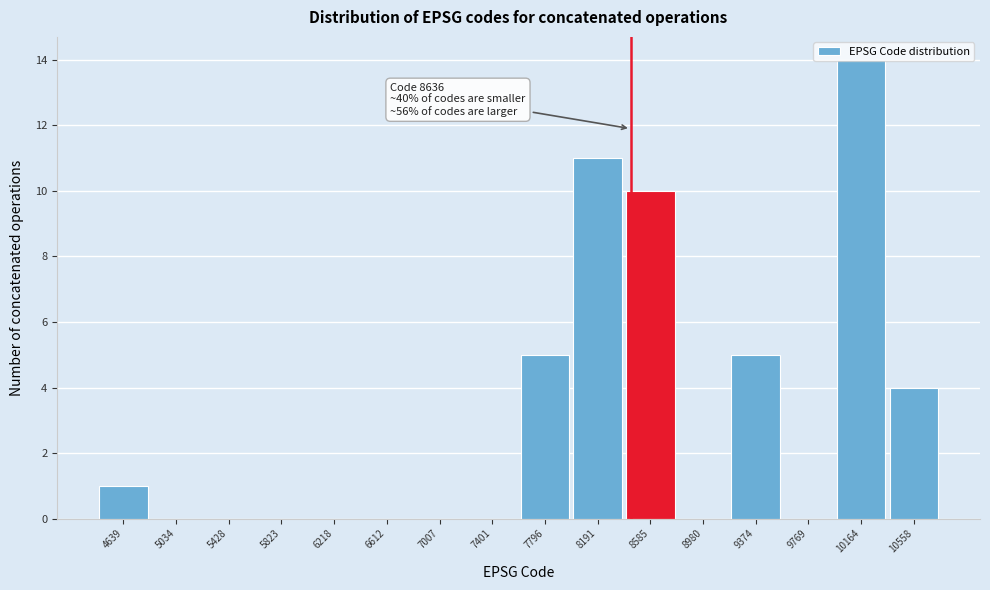

Which label corresponds to the largest value in the chart?

10164